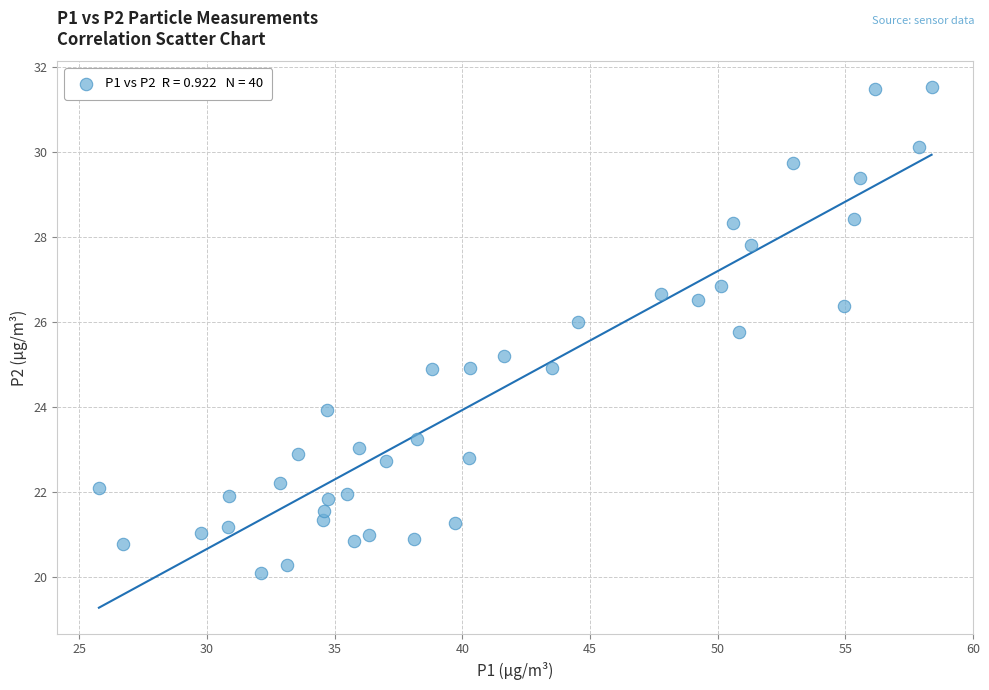

What is the range of X values (max minus min)?

32.6